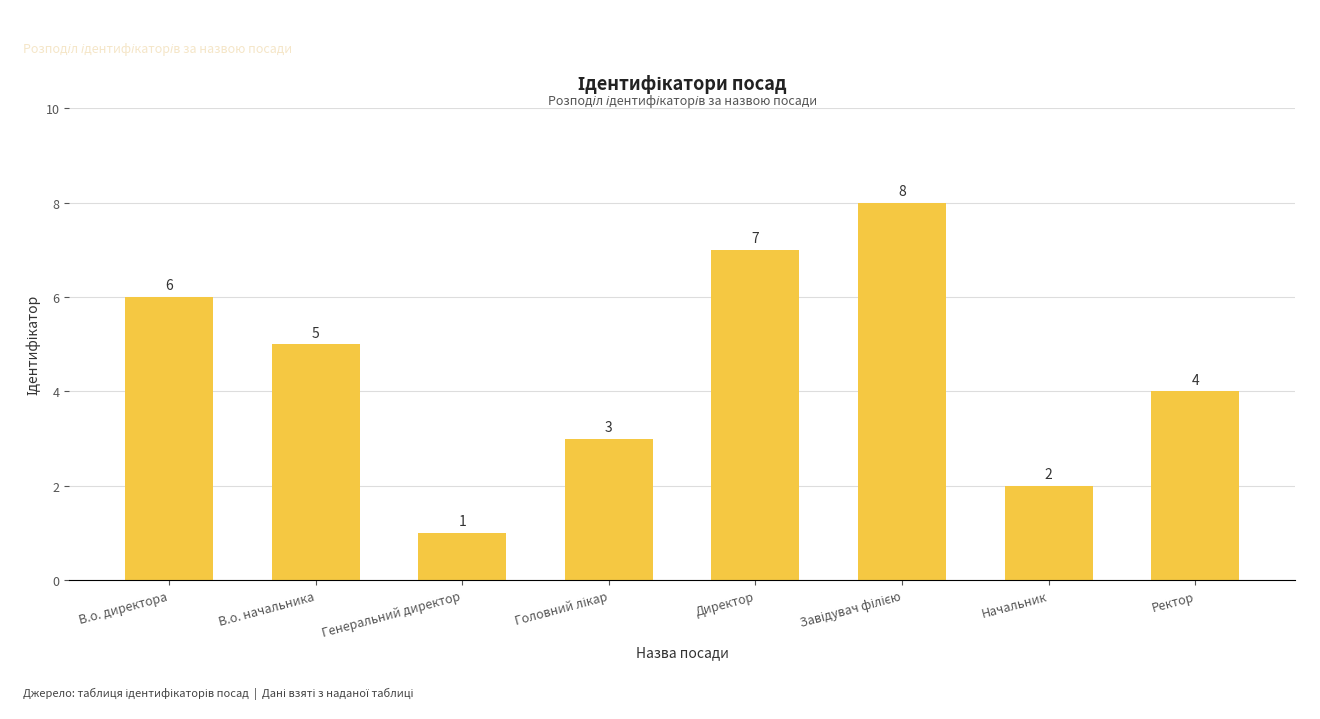

Which label corresponds to the smallest value in the chart?

Генеральний директор